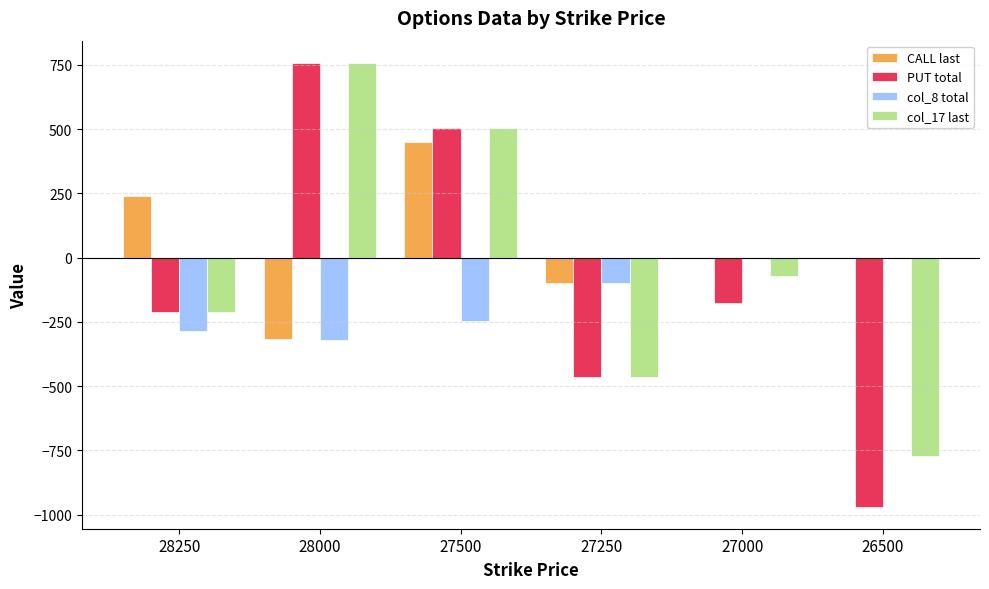

Reading left to right, list all the values displayed in this chart.

CALL last: 240	-315	450	-100	0	0
PUT total: -210	758	503	-465	-176	-968
col_8 total: -287	-320	-248	-100	0	0
col_17 last: -210	758	503	-464	-72	-770